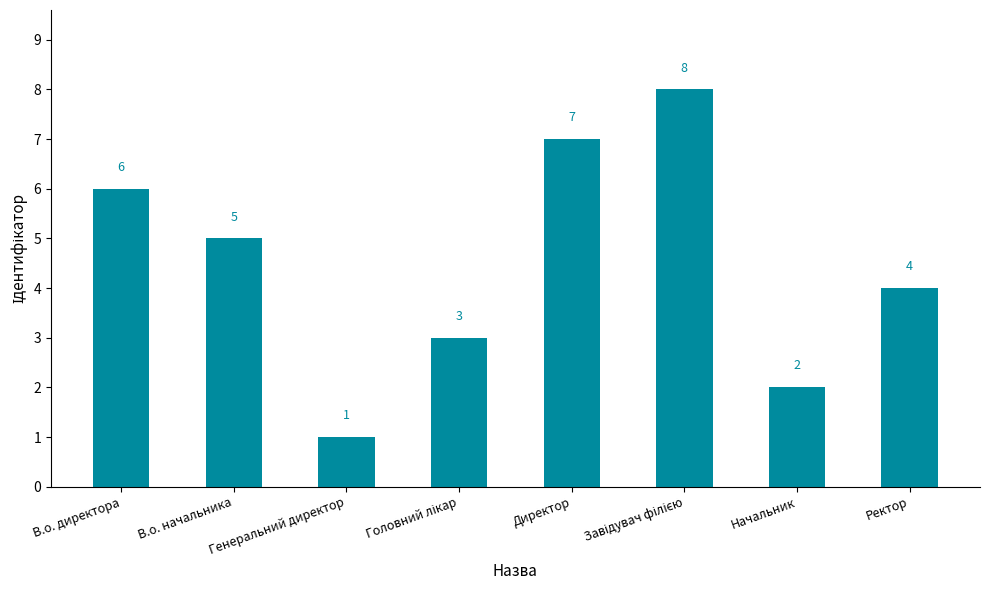

What is the difference between the second highest and second lowest values?

5